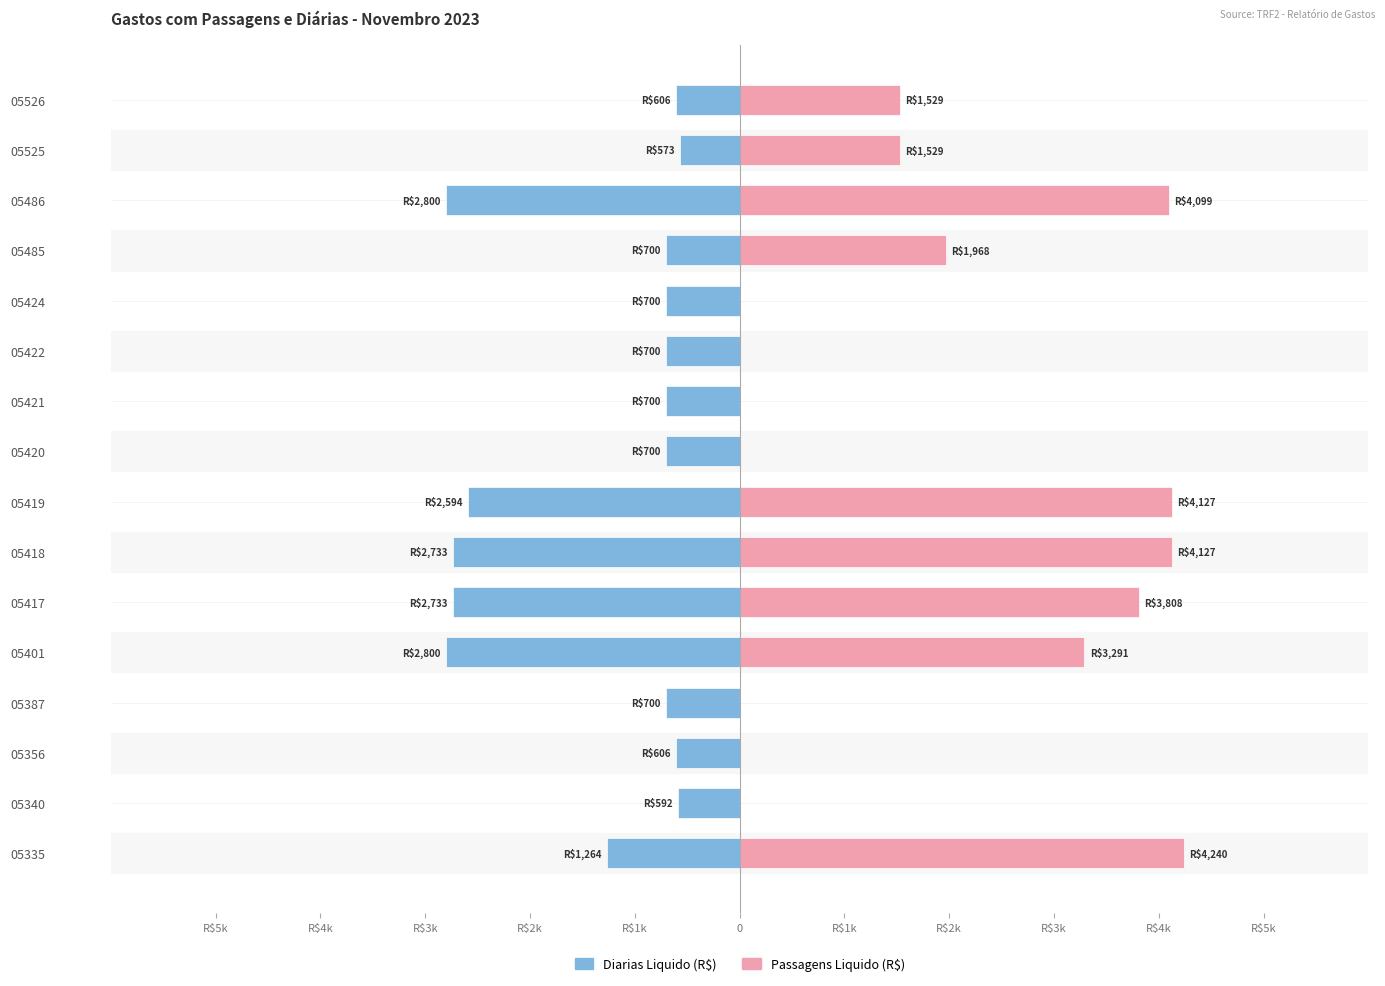

What is the difference between the second highest and second lowest values in the Passagens Liquido (R$) series?

4127.0